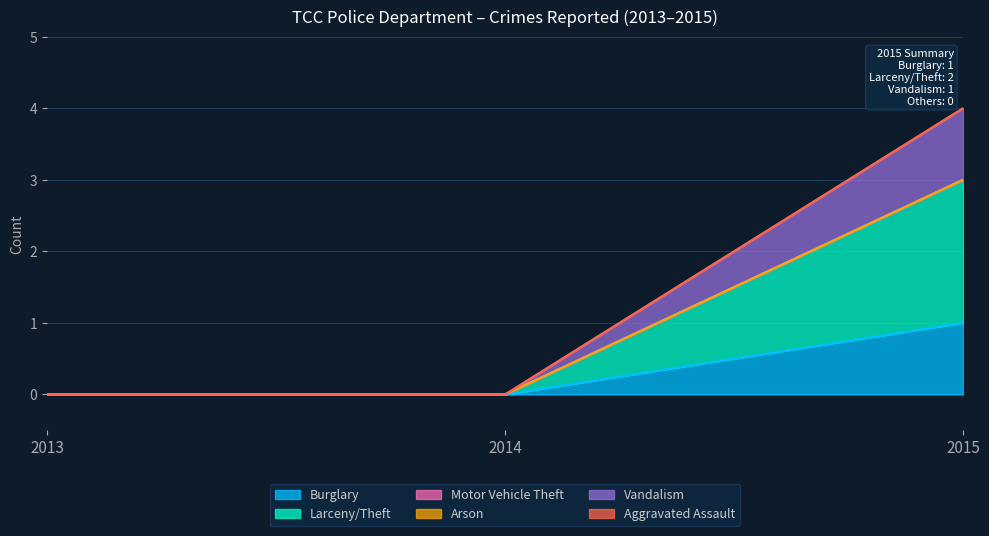

Which series has the largest total across all categories?

Larceny/Theft